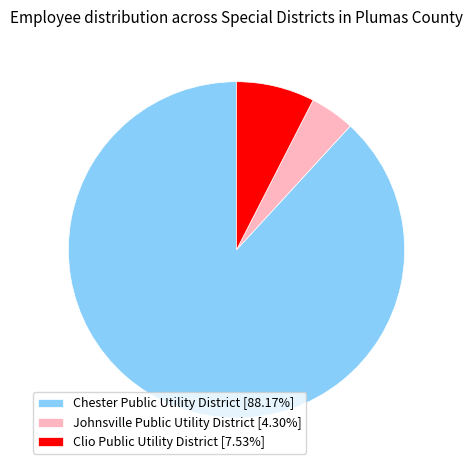

How many slices are in this pie chart?

3